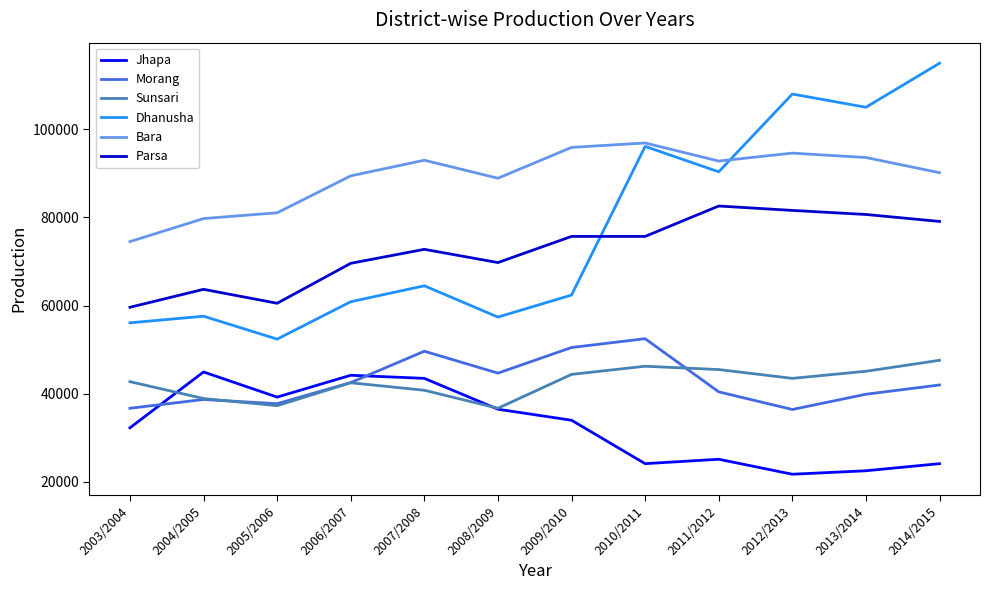

Does the chart display data point markers on the line(s)?

No